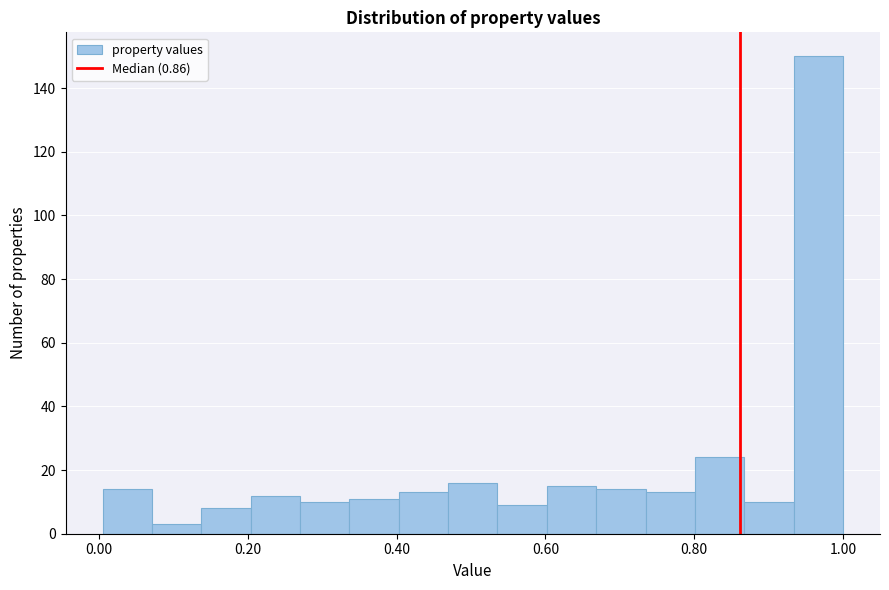

Read against the x-axis, roughly where is the centre of the tallest bar?

0.96